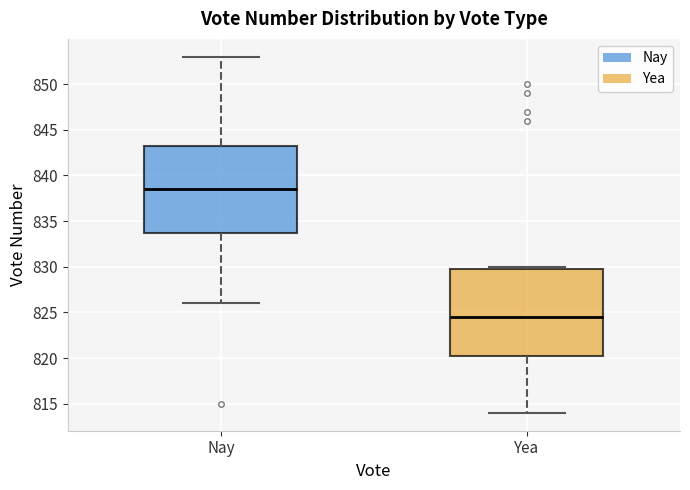

Which box has the lowest median line?

Yea